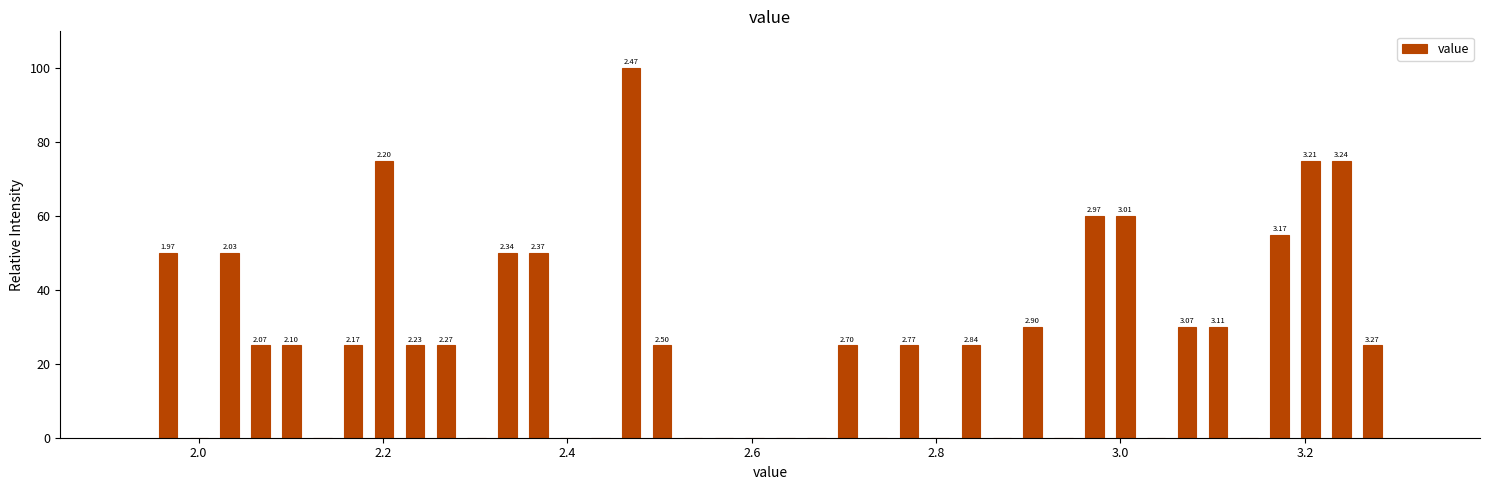

Read against the x-axis, roughly where is the centre of the tallest bar?

2.46